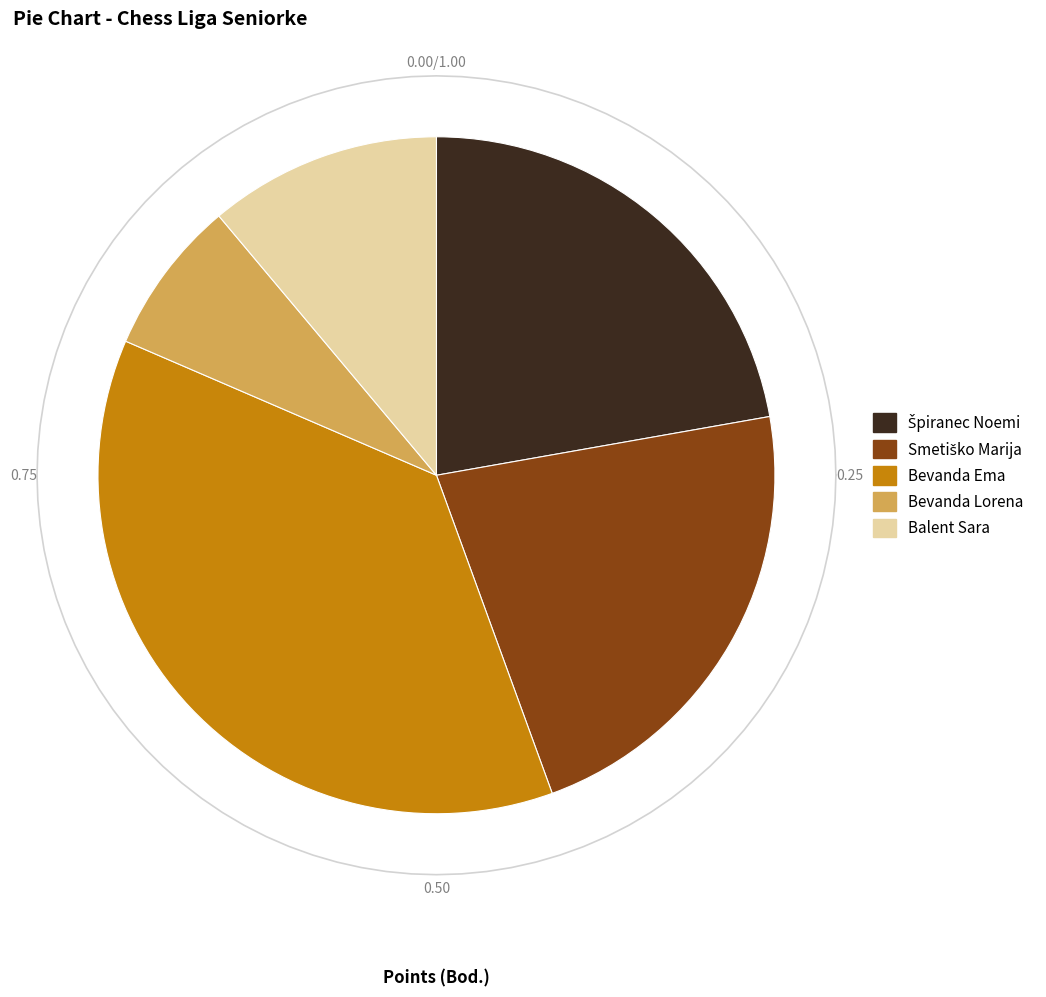

Approximately how many times larger is the value at Bevanda Lorena compared to Bevanda Ema?

0.2